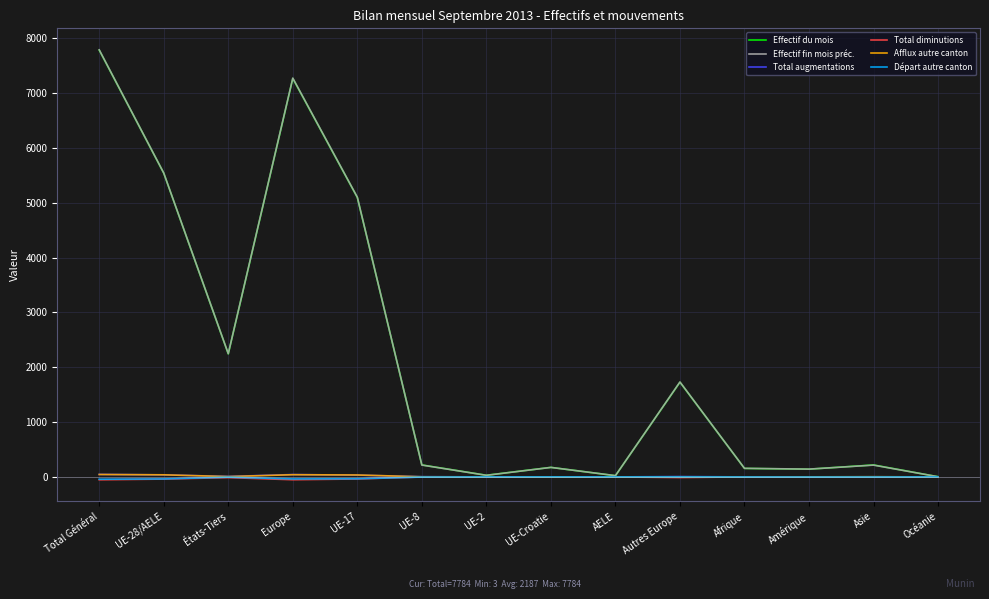

Which series has the largest range (max minus min)?

Effectif fin mois préc.